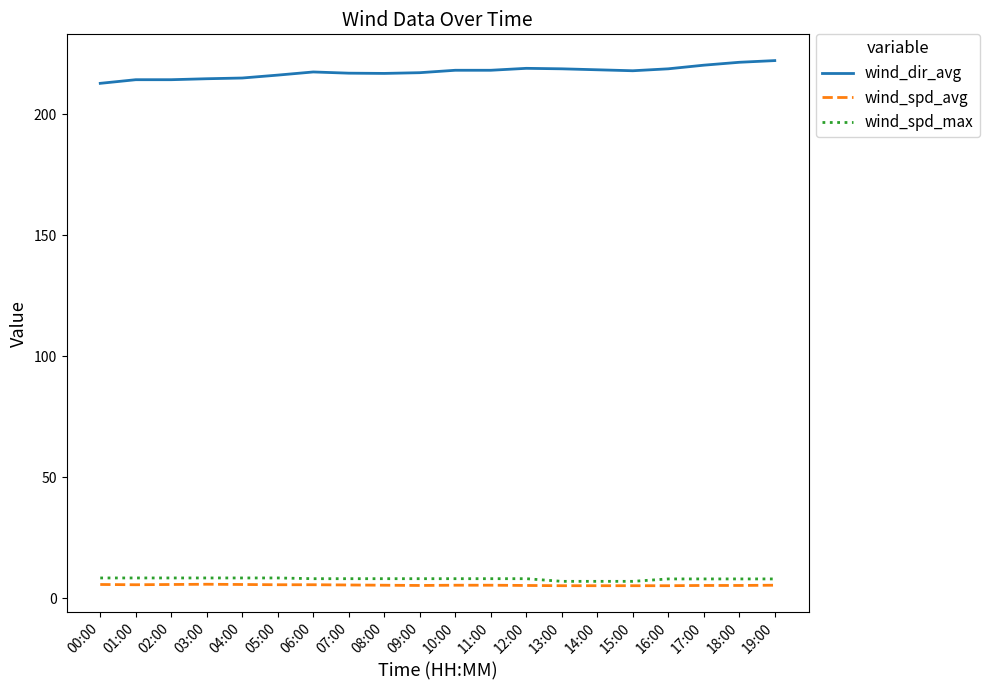

The wind_dir_avg series shows 134.4 at 05:00. True or false?

False